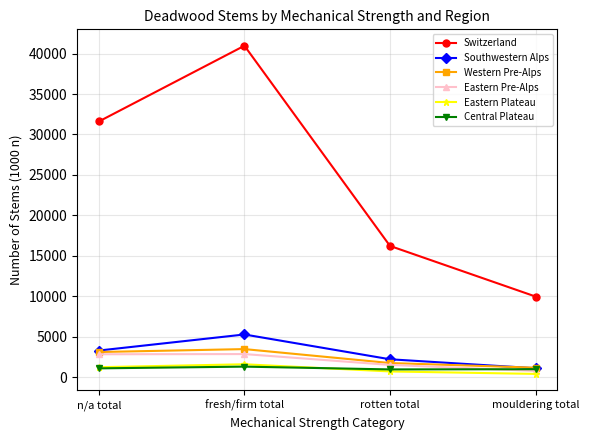

Which series has the largest range (max minus min)?

Switzerland